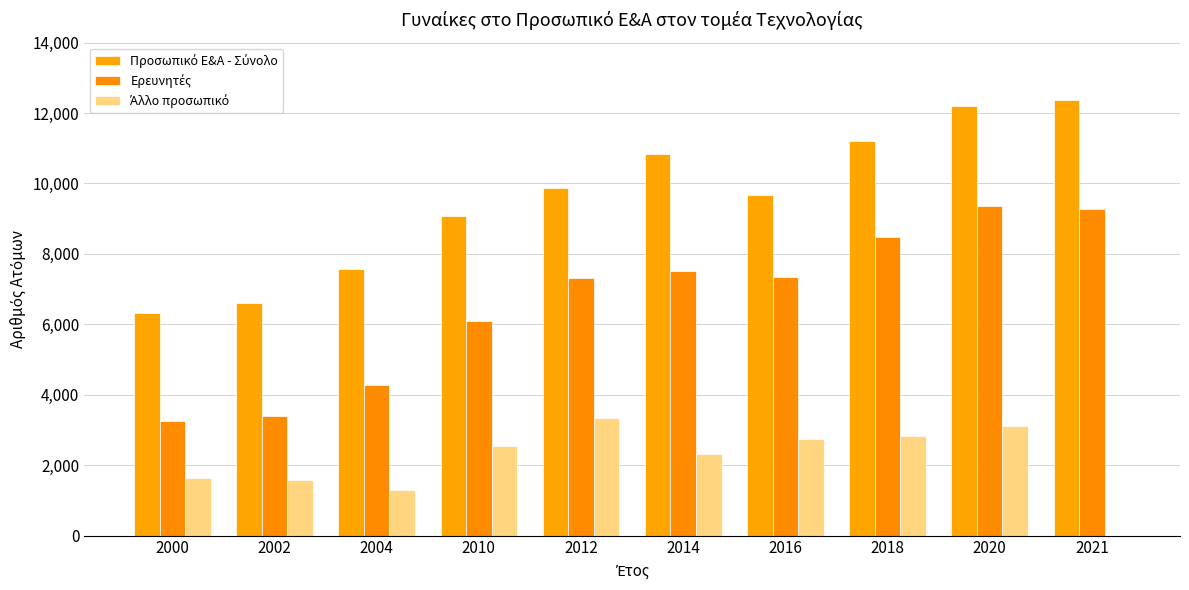

Rank the series by their average value, from highest to lowest.

Προσωπικό Ε&Α - Σύνολο, Ερευνητές, Άλλο προσωπικό